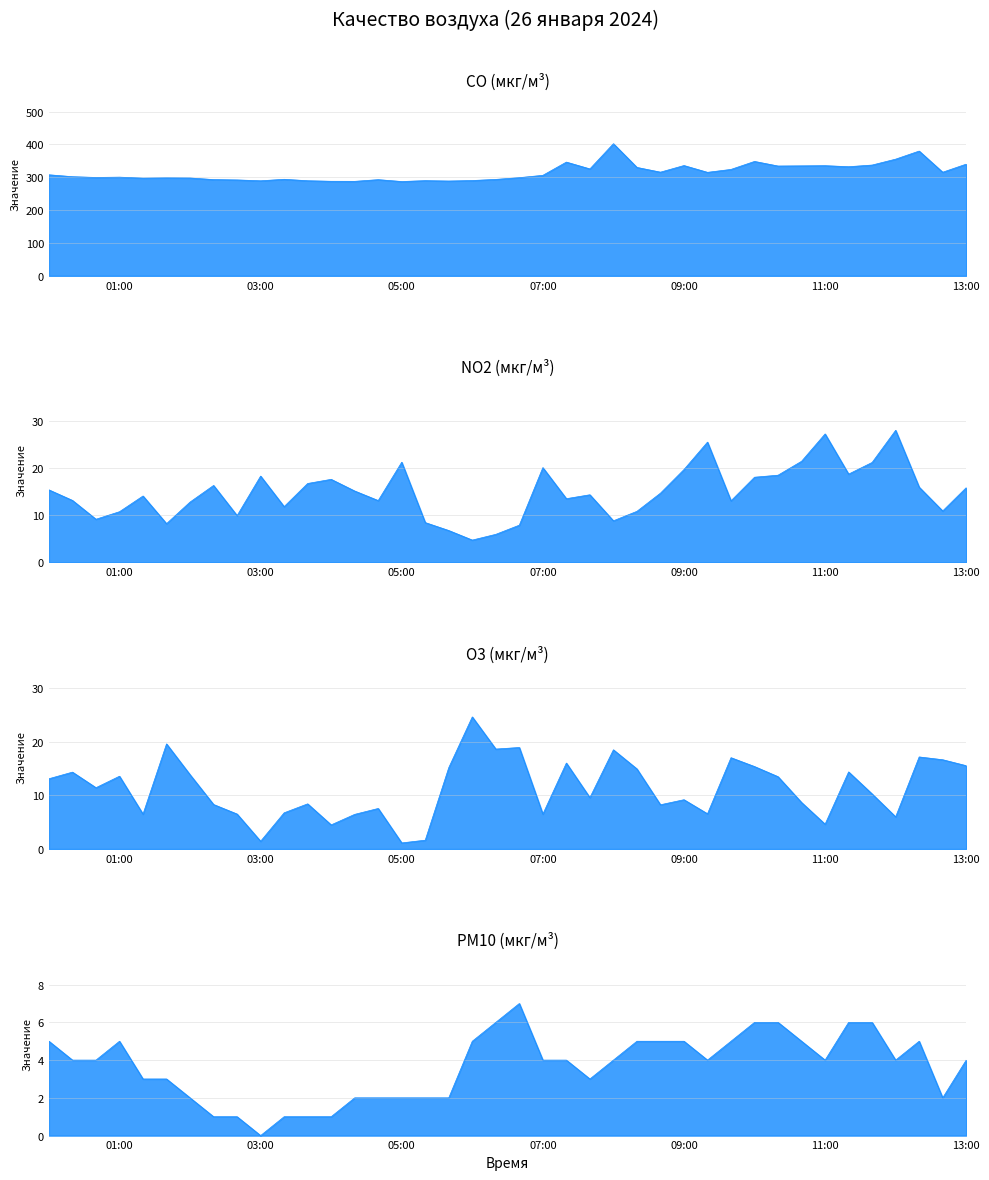

What is the label of the 37th point from the right?

01:00